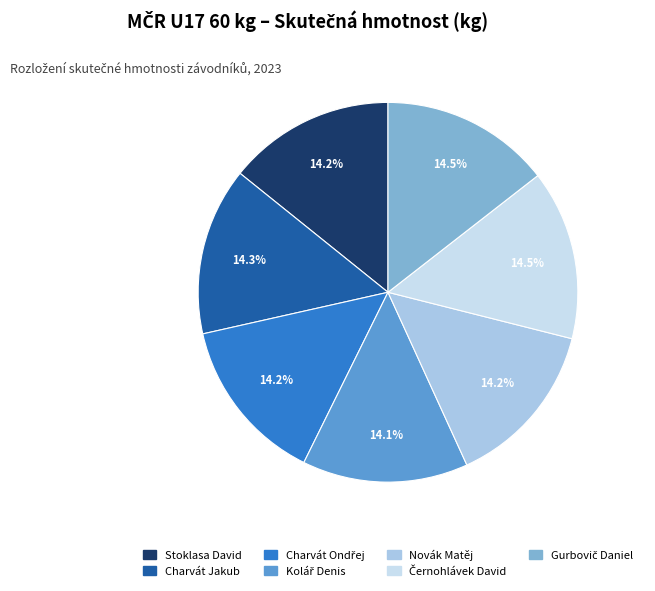

Is there any slice that represents more than half of the pie?

No